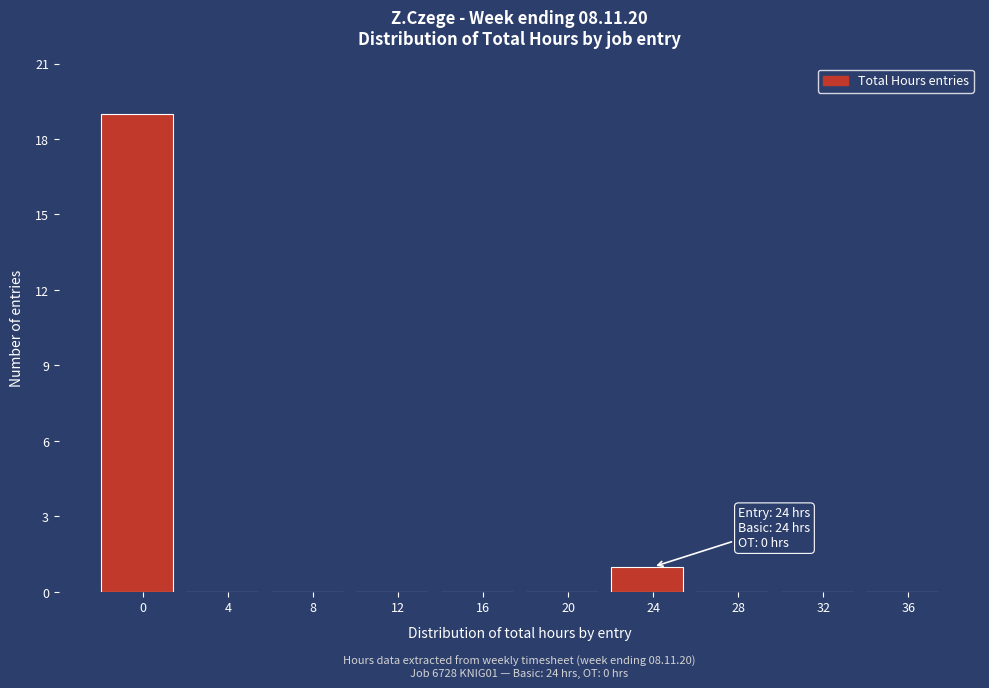

Reading left to right, transcribe all the data shown in this chart.

0=19	4=0	8=0	12=0	16=0	20=0	24=1	28=0	32=0	36=0